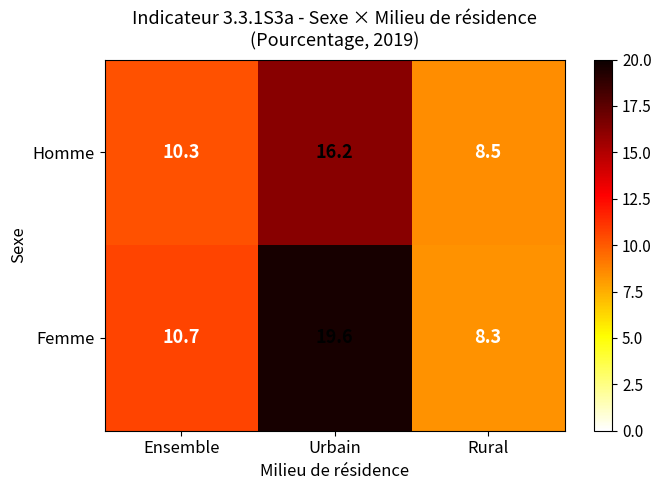

How many values in the Femme series are below 10?

1